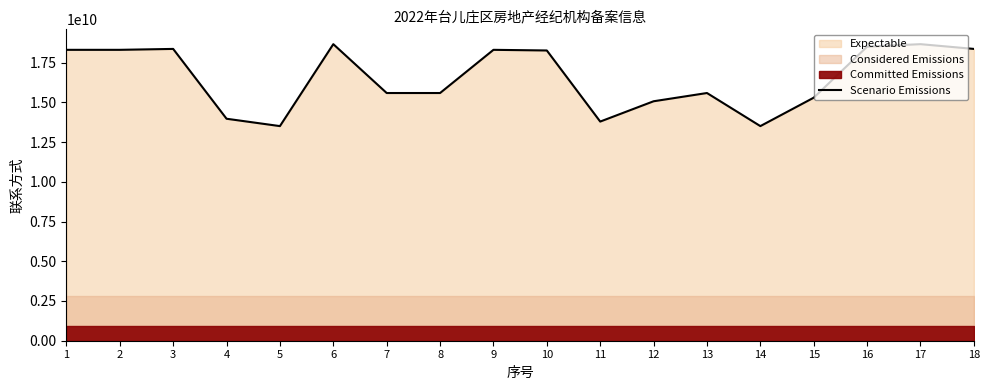

At which category does the chart reach its minimum across all series?

5